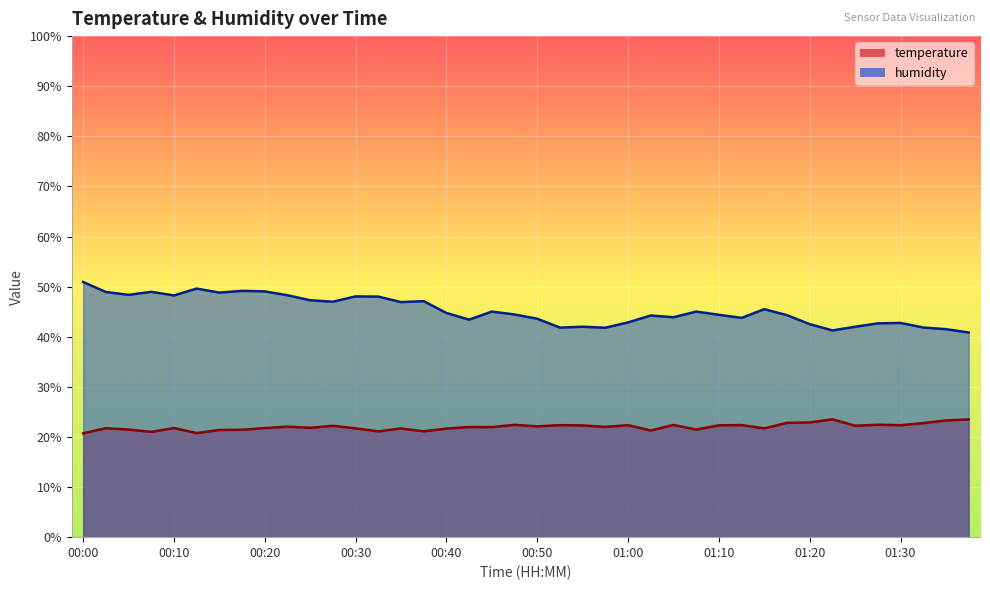

At 00:00, list the series in order from largest to smallest.

humidity, temperature